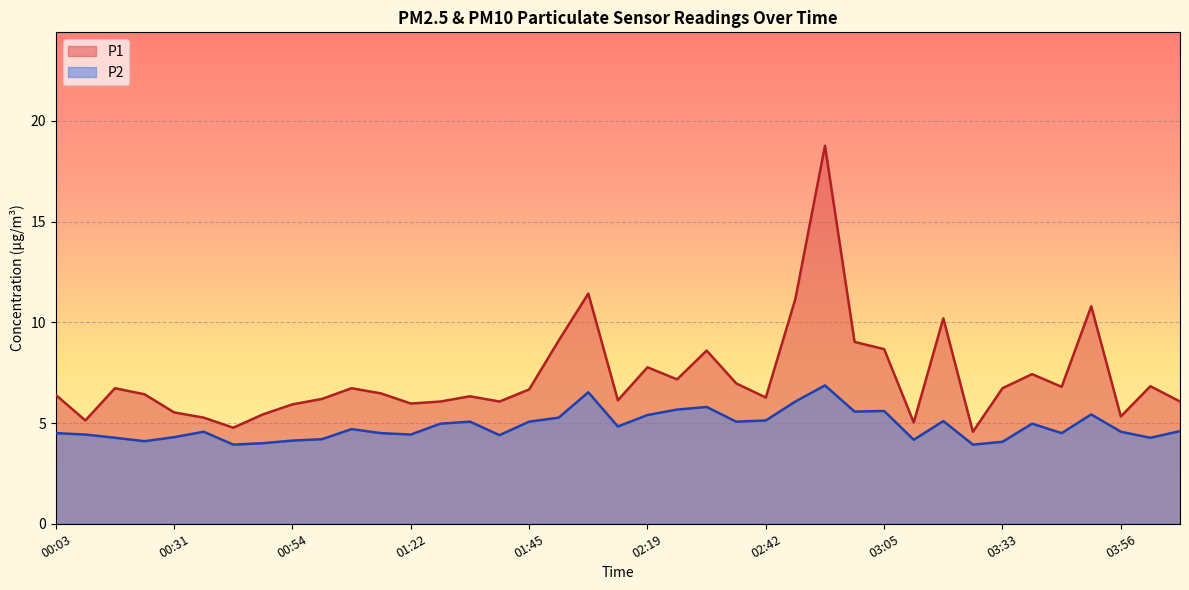

True or false: P1 has more than 0 interior local peaks.

True